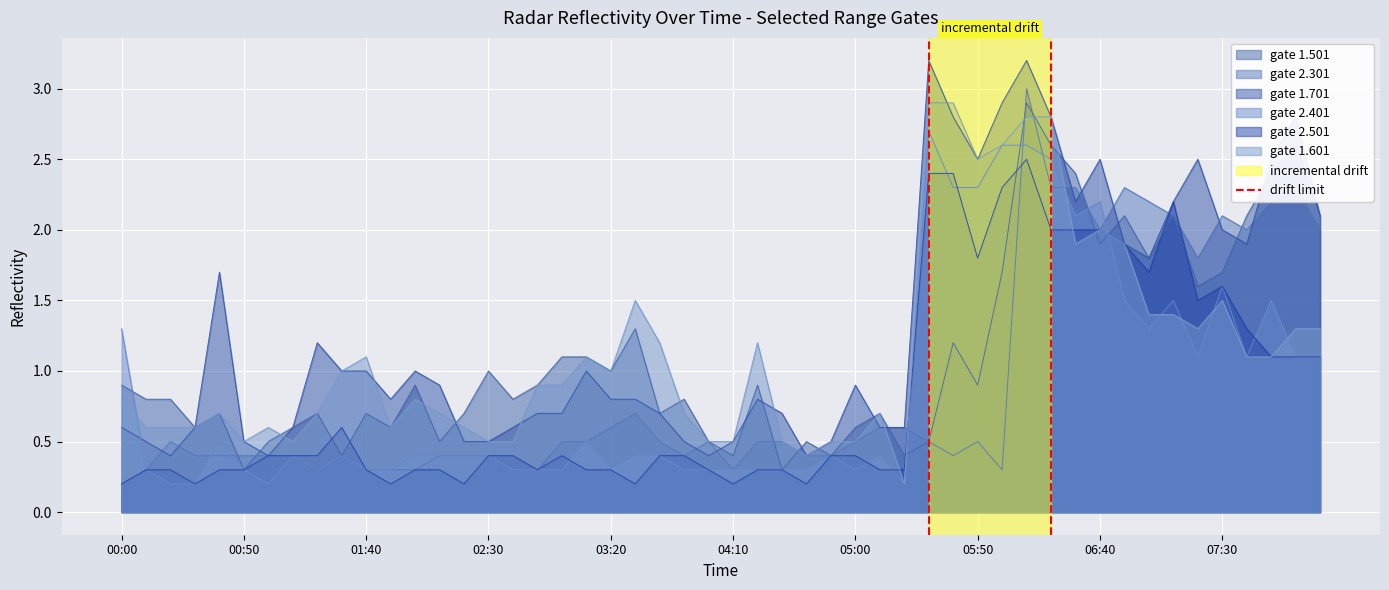

The value of gate 1.701 at 00:00 is 0.6. True or false?

True